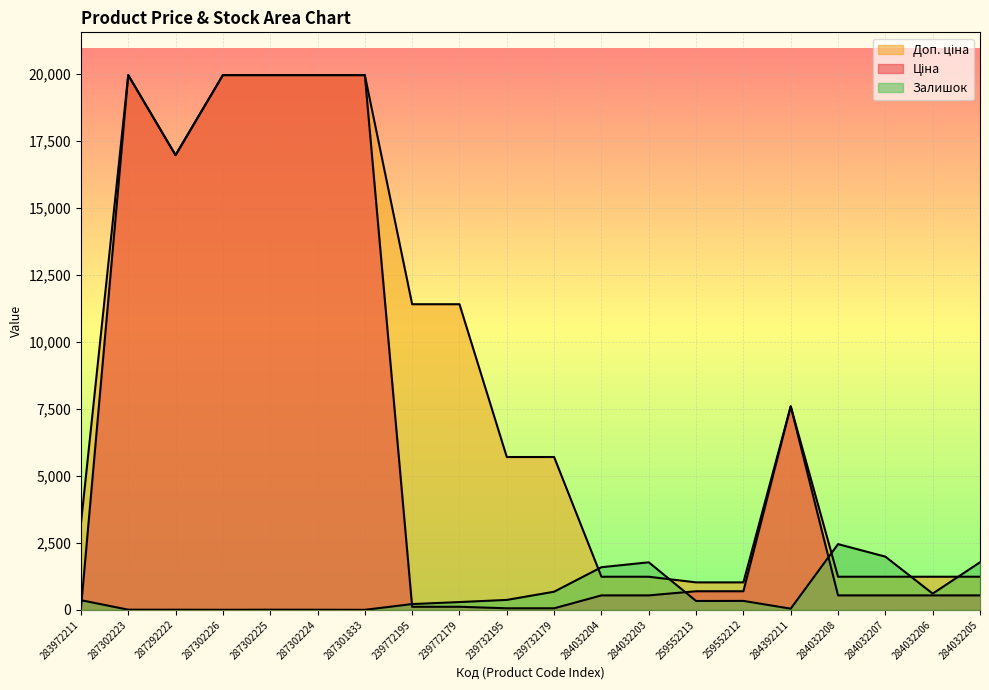

What is the difference between the Доп. ціна values at 287302226 and 239732179?

14259.2